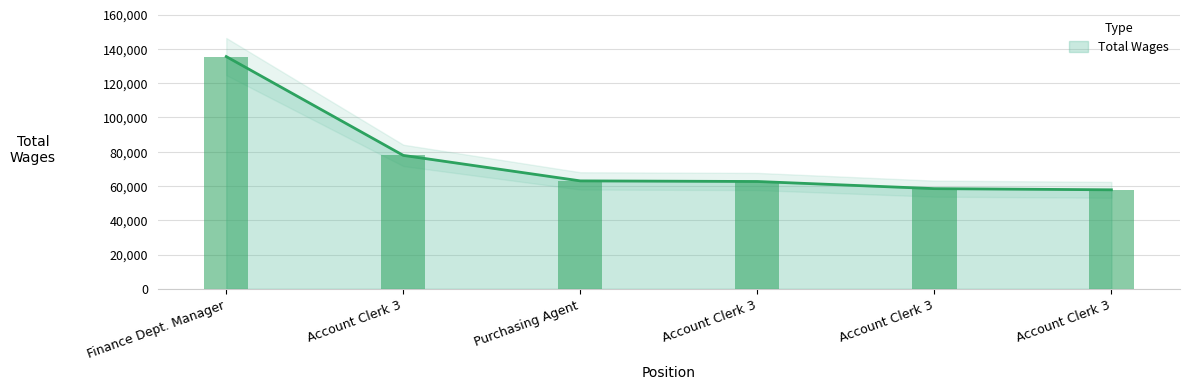

What is the average value?

75862